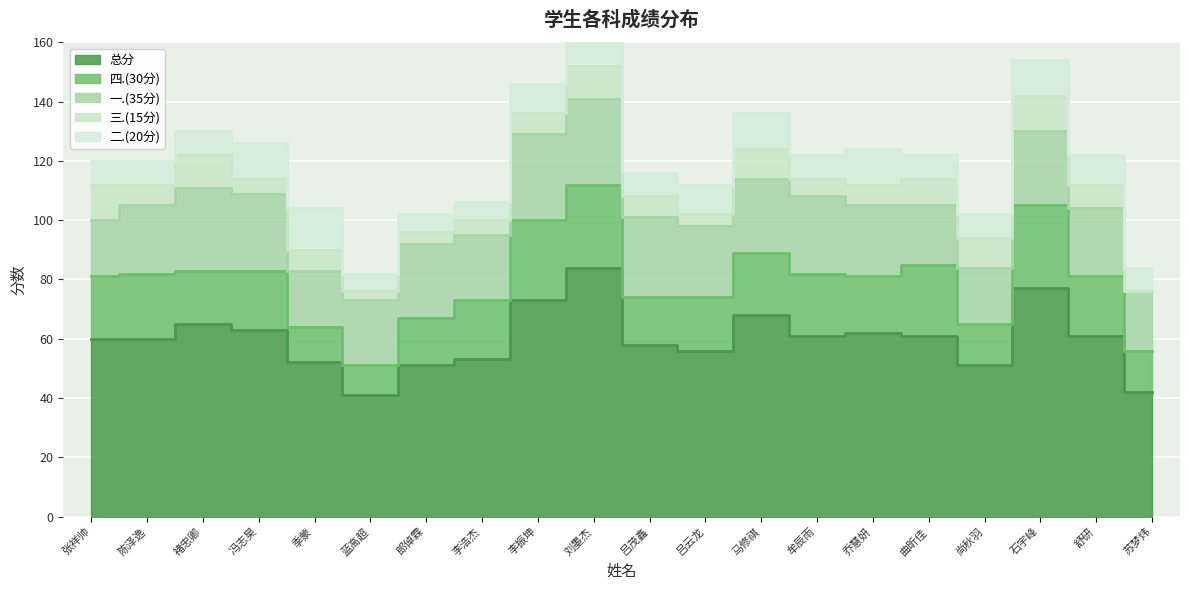

What is the sum of the 一.(35分) values at 尚秋羽 and 郎倬霖?

44